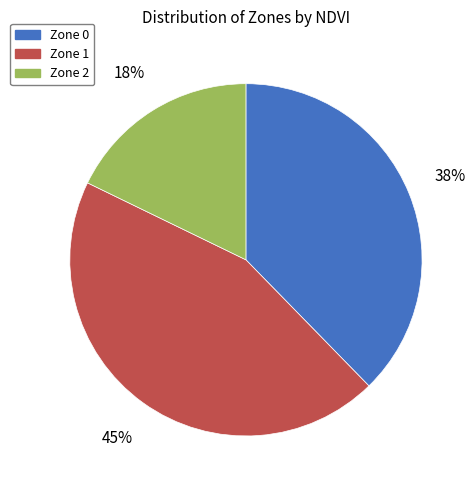

To the nearest percent, what portion does Zone 1 represent?

45%